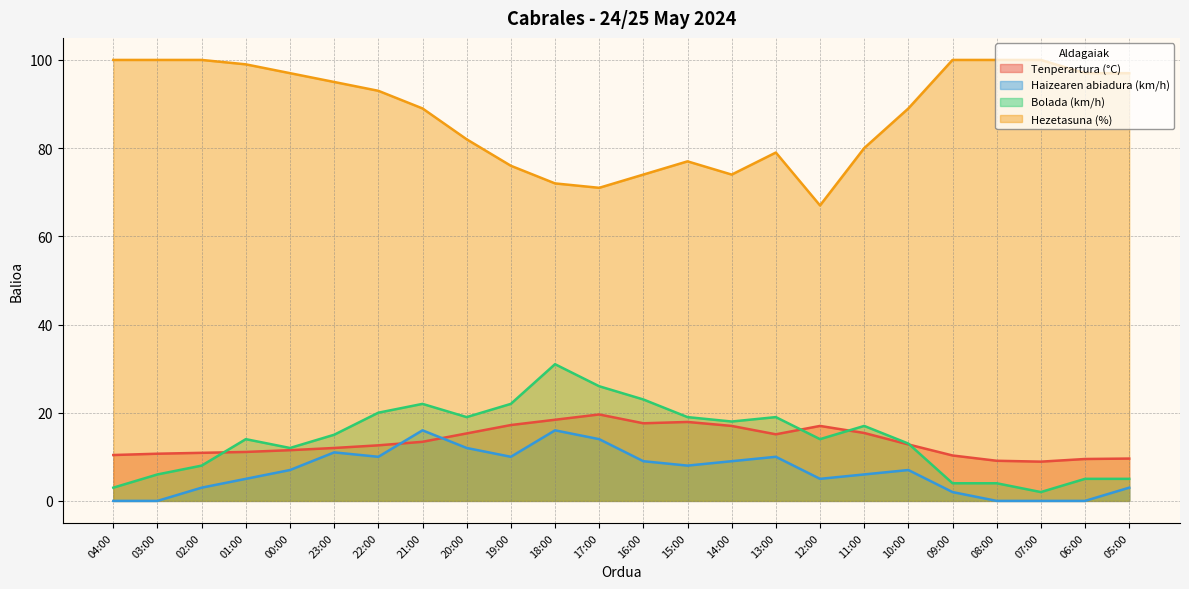

What is the difference between the Tenperartura (°C) values at 09:00 and 13:00?

4.8